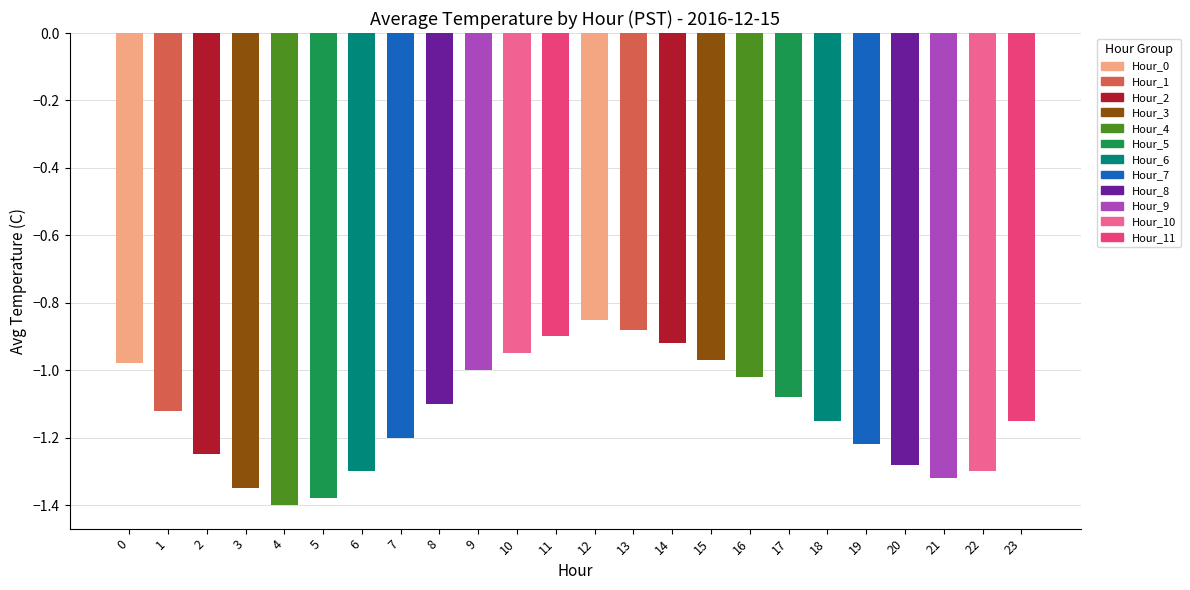

What is the average value of the Hour 0 series?

-1.0